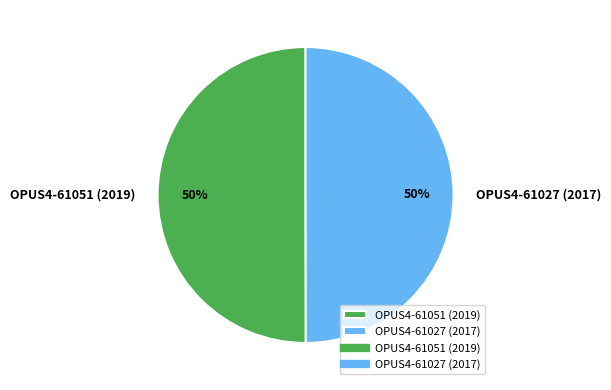

To the nearest percent, what is the combined percentage of OPUS4-61027 (2017) and OPUS4-61051 (2019)?

100%